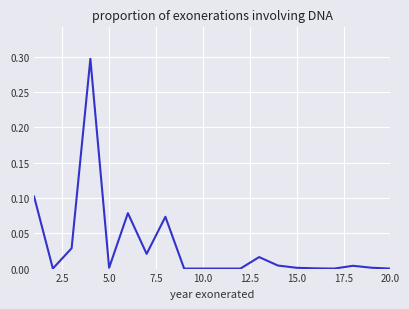

What is the greatest value displayed?

0.3